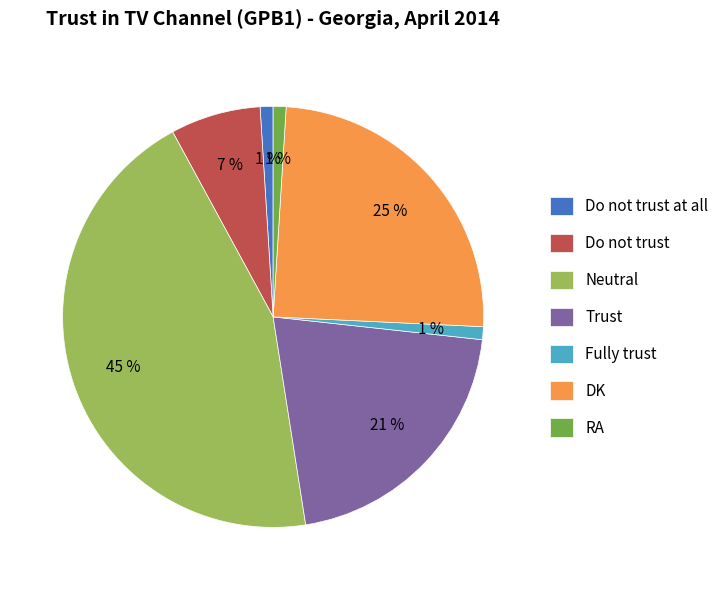

Between RA and DK, which is larger?

DK